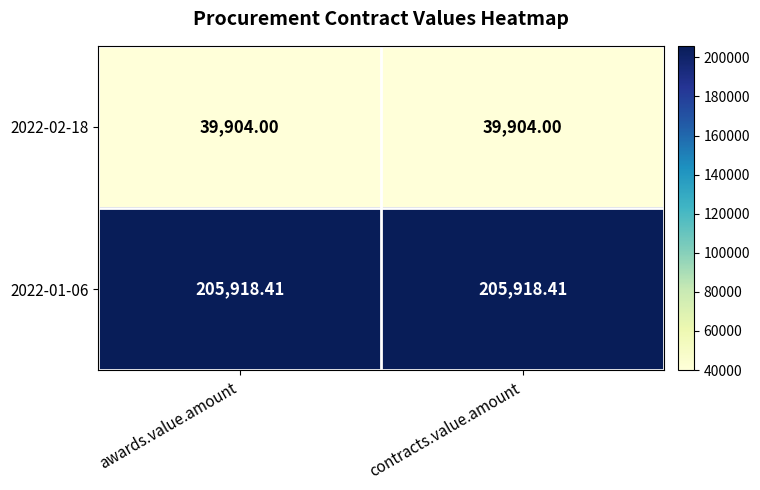

Is the value of 2022-02-18 at contracts.value.amount greater than the value of 2022-01-06 at contracts.value.amount?

No